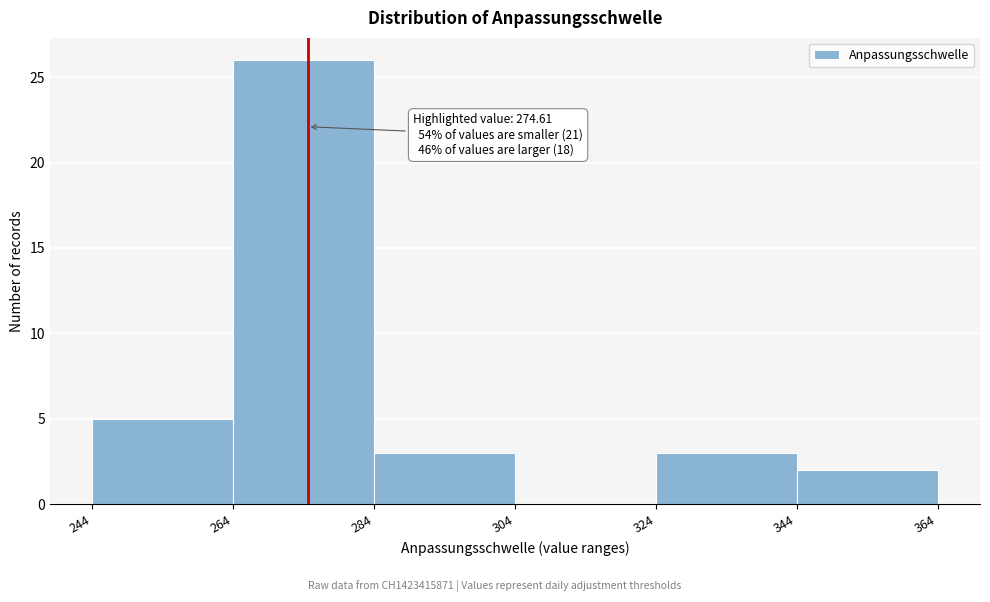

Which range on the x-axis has the tallest bar?

264 to 284